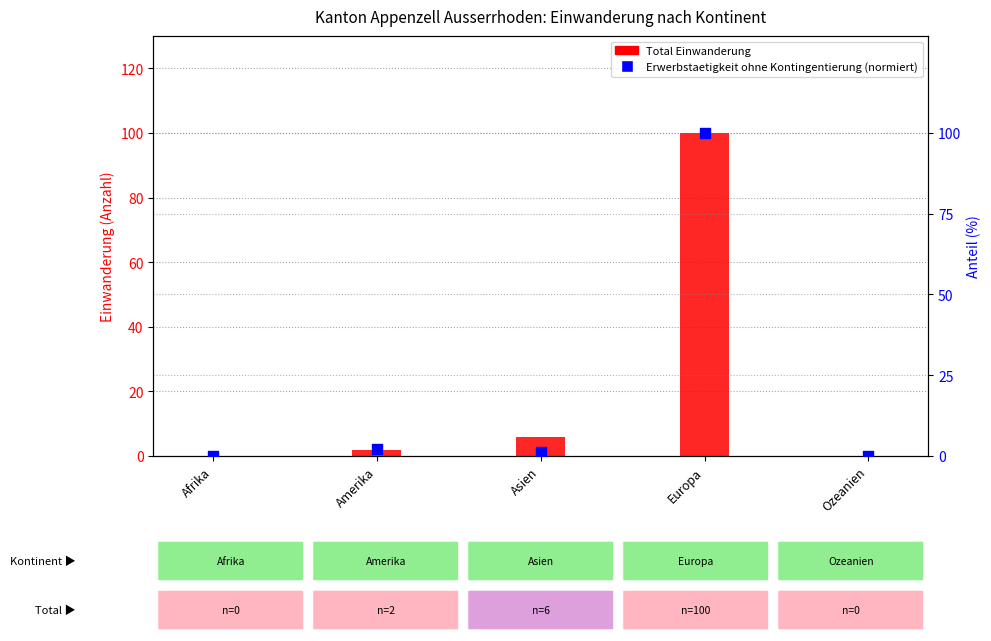

Which series reaches the minimum Y coordinate?

Total Einwanderung